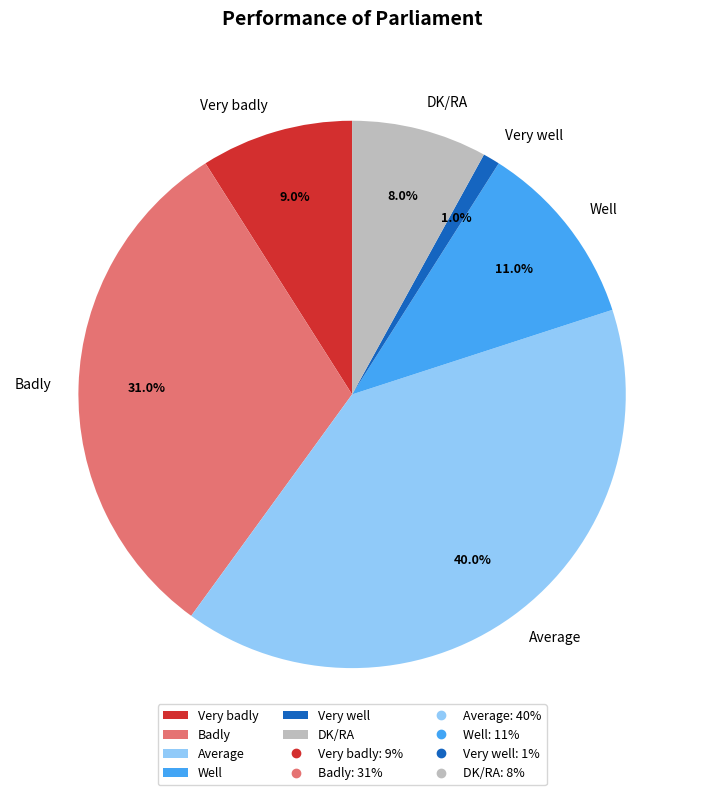

Approximately how many times larger is the value at DK/RA compared to Badly?

0.3